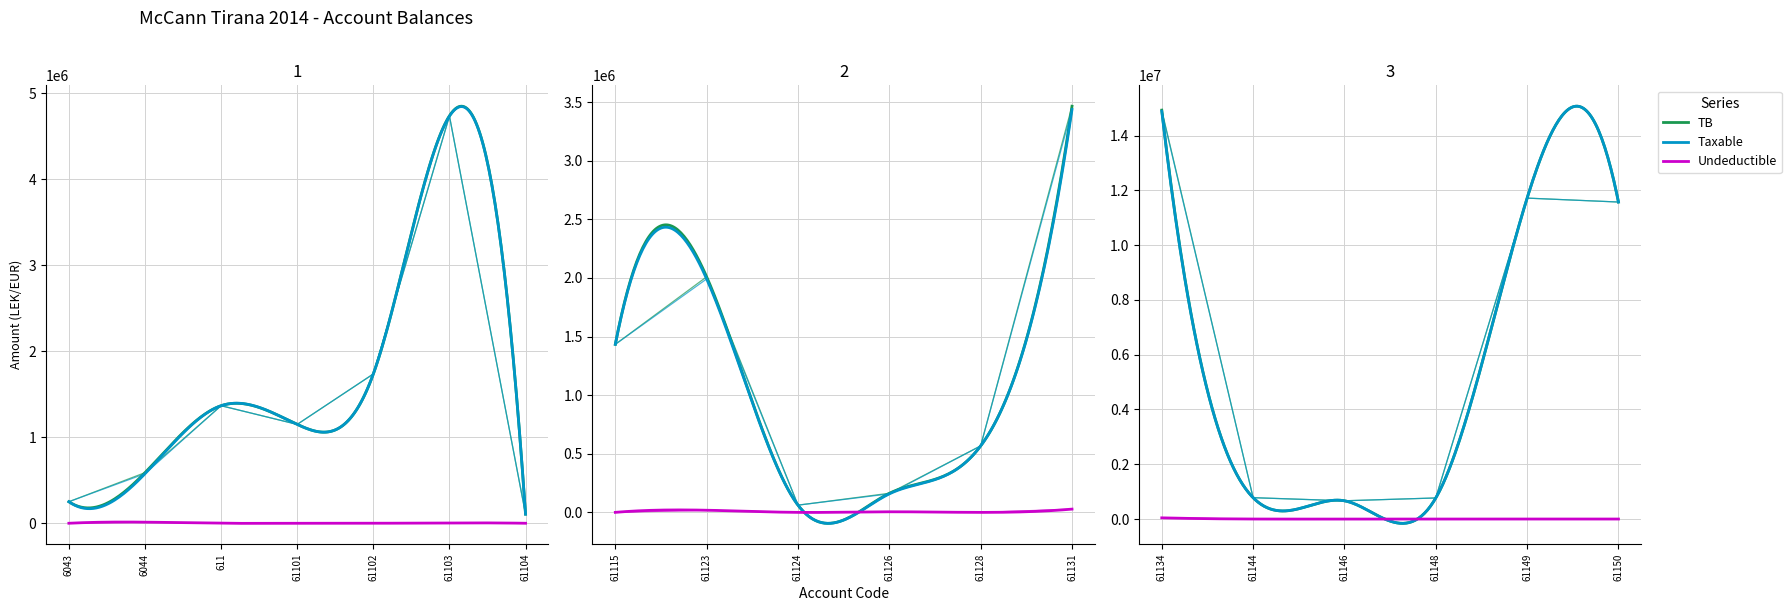

What is the average value of the Taxable series?

3050467.3